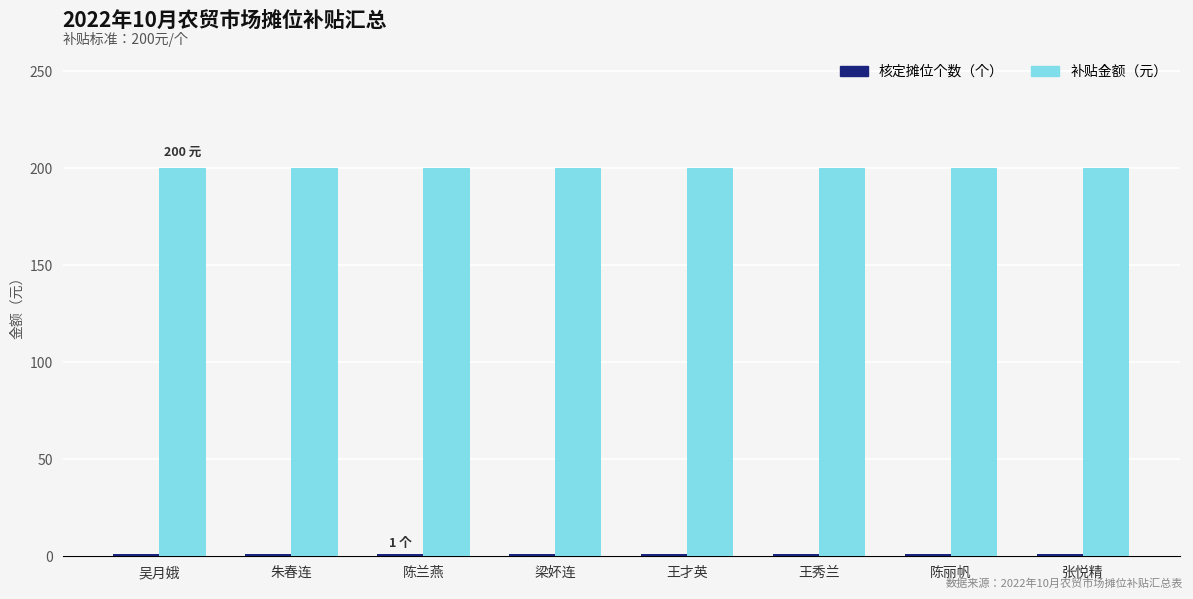

Count the number of data series in this chart.

2